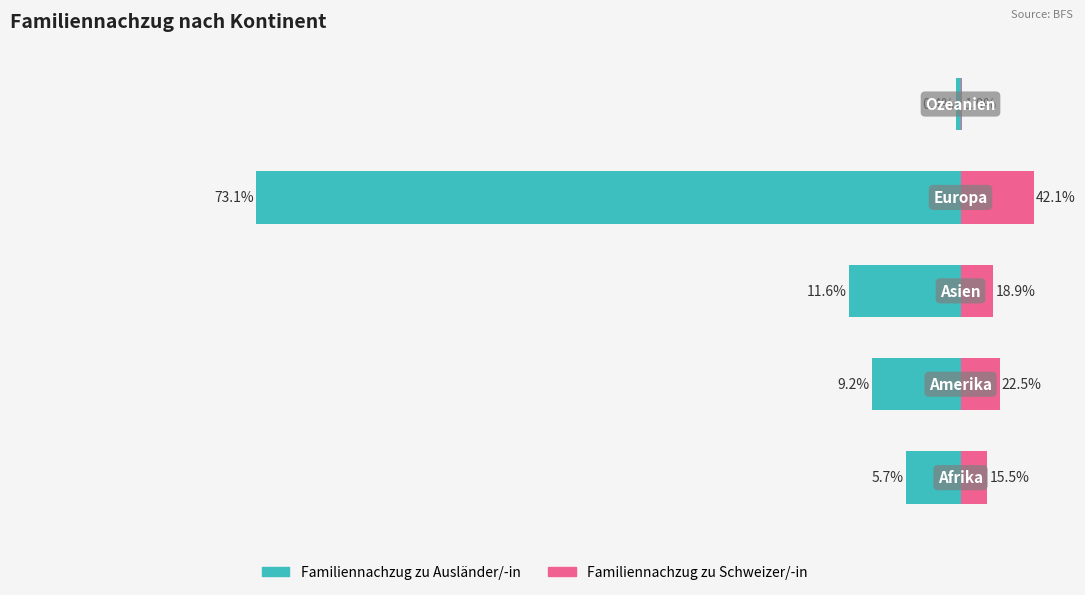

What is the value of the Familiennachzug zu Schweizer/-in bar at the 5th from the left?

4